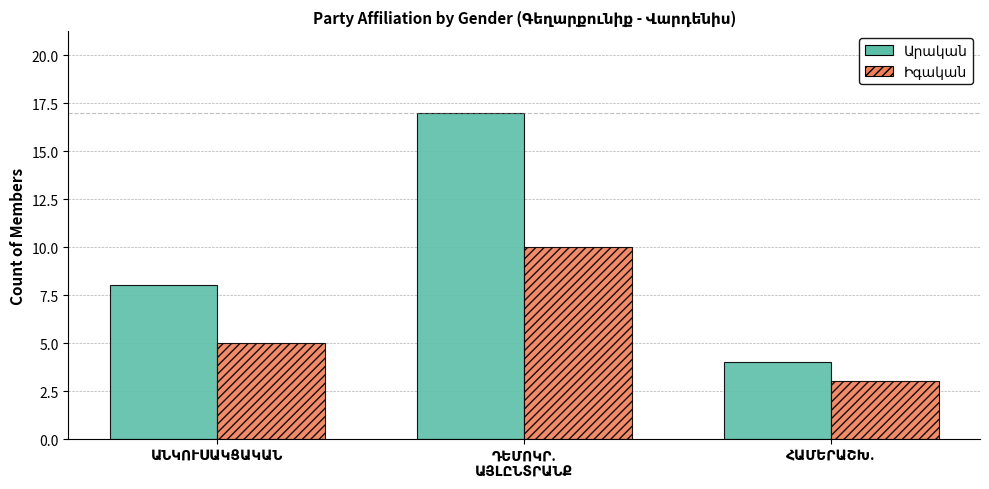

What is the sum of all Իգական values?

18